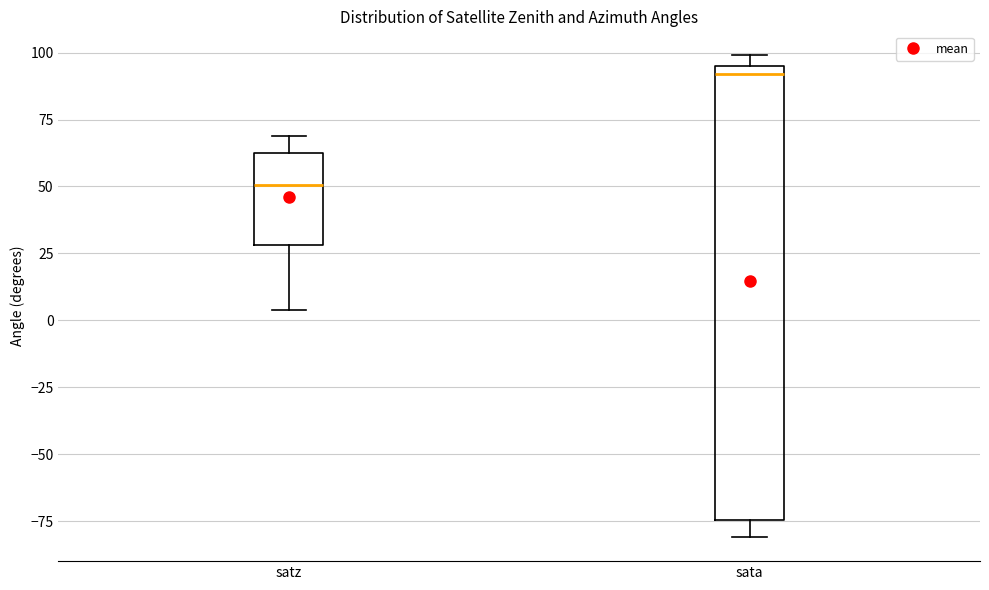

Where is the lower edge of the box for satz on the y-axis? The values are not printed on the chart, so give them approximately, as read against the axis.

30